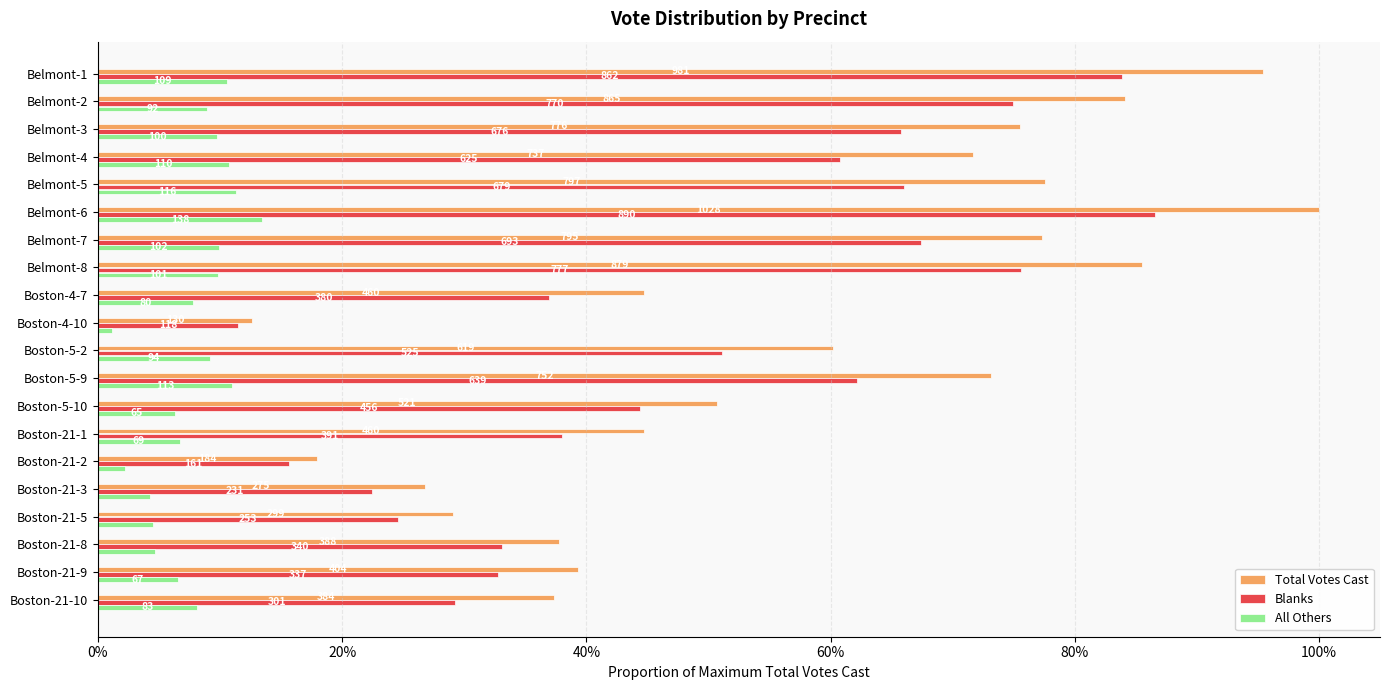

What are all the series names shown in the legend?

Total Votes Cast, Blanks, All Others